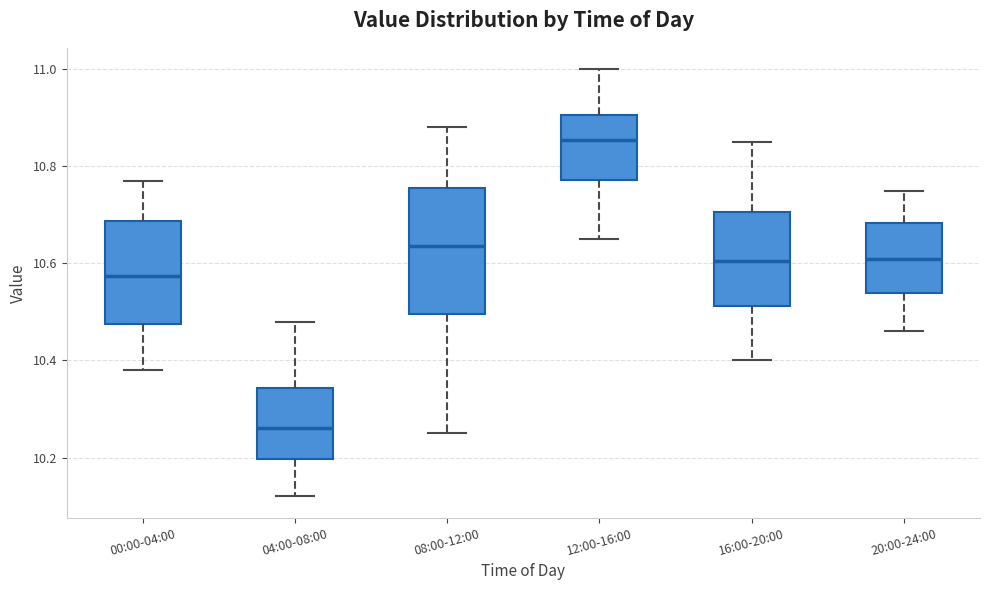

Reading left to right, read every box against the y-axis: the position of its median line, the range the box covers, and the ends of its whiskers. The values are not printed on the chart, so give them approximately, as read against the axis.

00:00-04:00: median 10.58, box 10.48 to 10.68, whiskers 10.38 to 10.78
04:00-08:00: median 10.26, box 10.20 to 10.34, whiskers 10.12 to 10.48
08:00-12:00: median 10.64, box 10.50 to 10.76, whiskers 10.26 to 10.88
12:00-16:00: median 10.86, box 10.78 to 10.90, whiskers 10.66 to 11.00
16:00-20:00: median 10.60, box 10.52 to 10.70, whiskers 10.40 to 10.86
20:00-24:00: median 10.62, box 10.54 to 10.68, whiskers 10.46 to 10.76